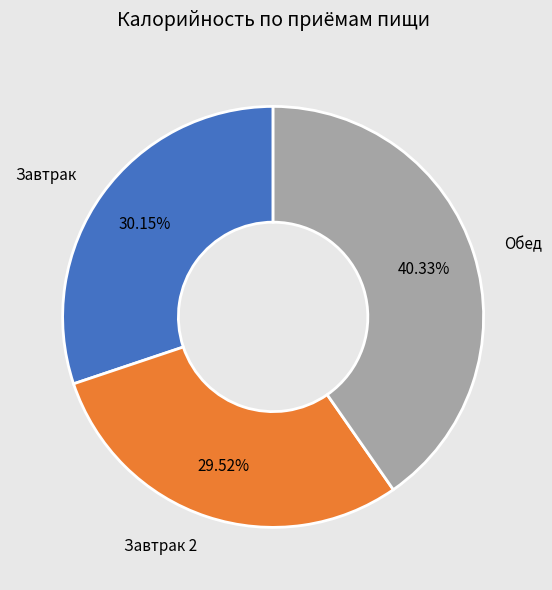

Does any single category account for the majority?

No